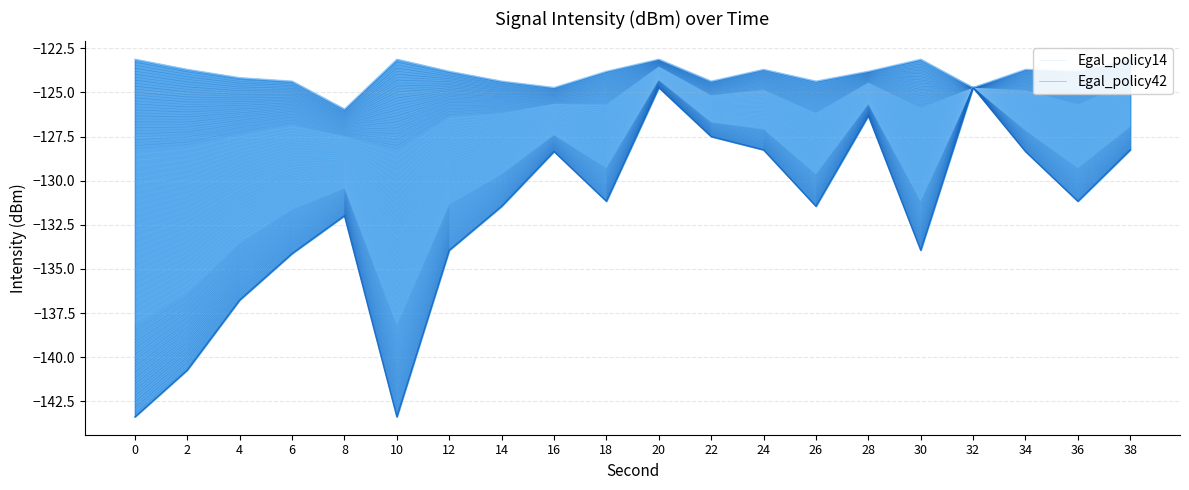

Is it true that Egal_policy14 equals -165.4 at 36?

False